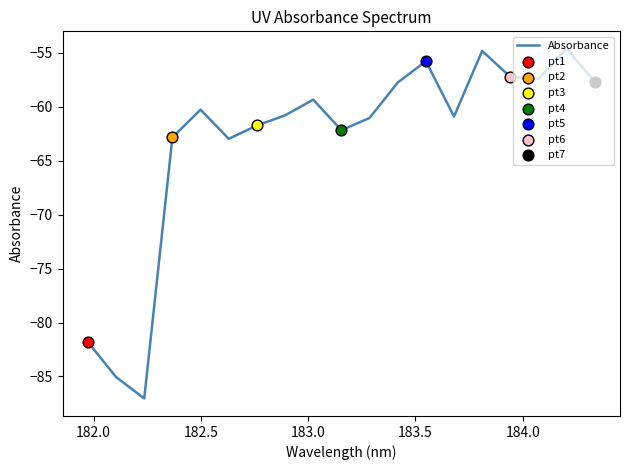

What is the difference between the maximum and minimum values?

32.4